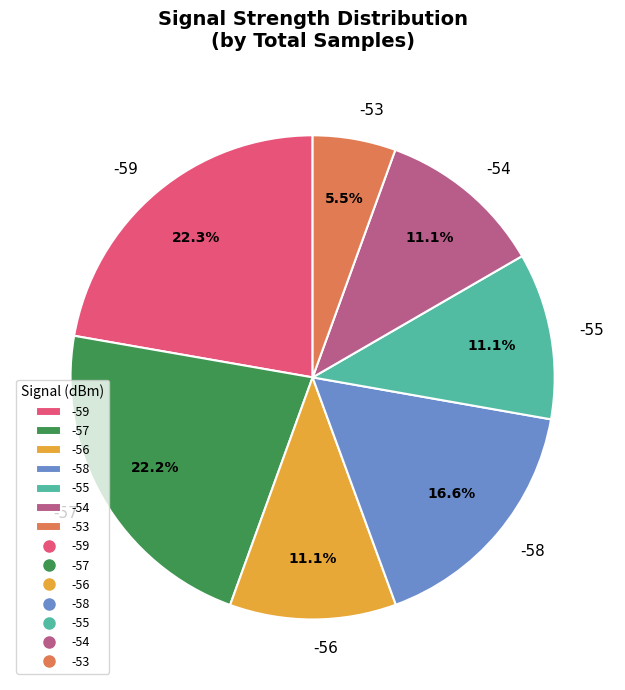

Does -59 represent more than half of the total?

No